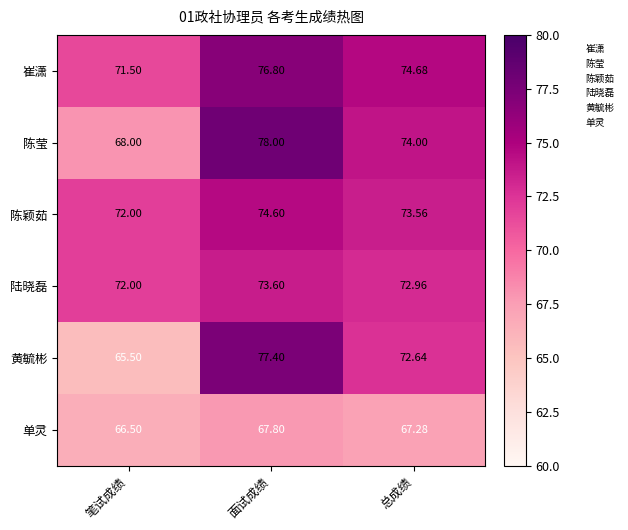

What is the greatest value displayed?

78.0